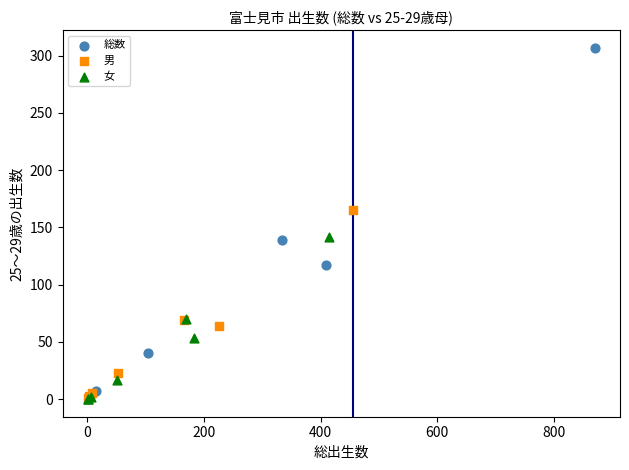

Which series has the largest Y range (max minus min)?

総数